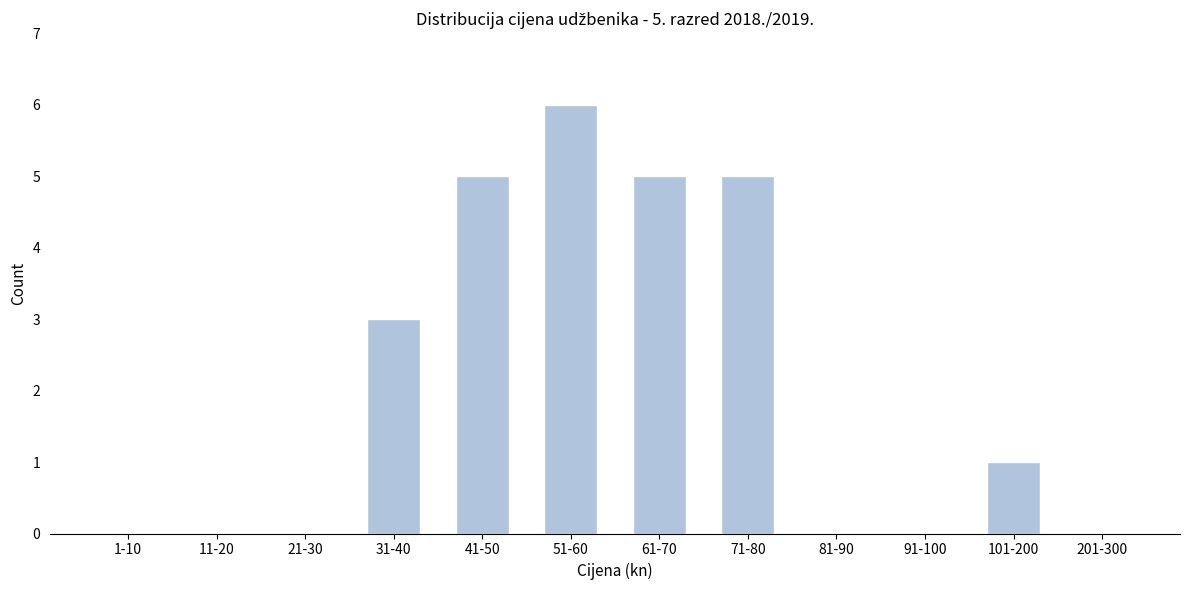

Reading left to right, transcribe all the data shown in this chart.

1-10=0	11-20=0	21-30=0	31-40=3	41-50=5	51-60=6	61-70=5	71-80=5	81-90=0	91-100=0	101-200=1	201-300=0